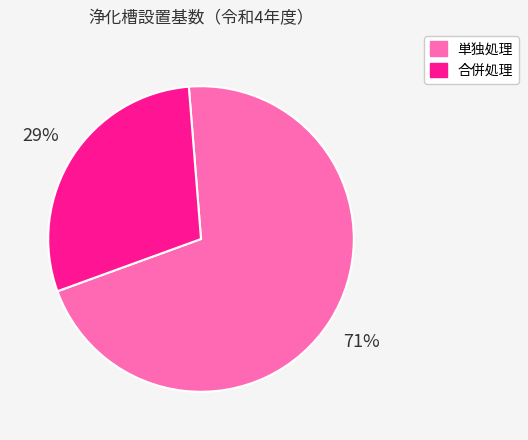

Does 合併処理 represent more than half of the total?

No